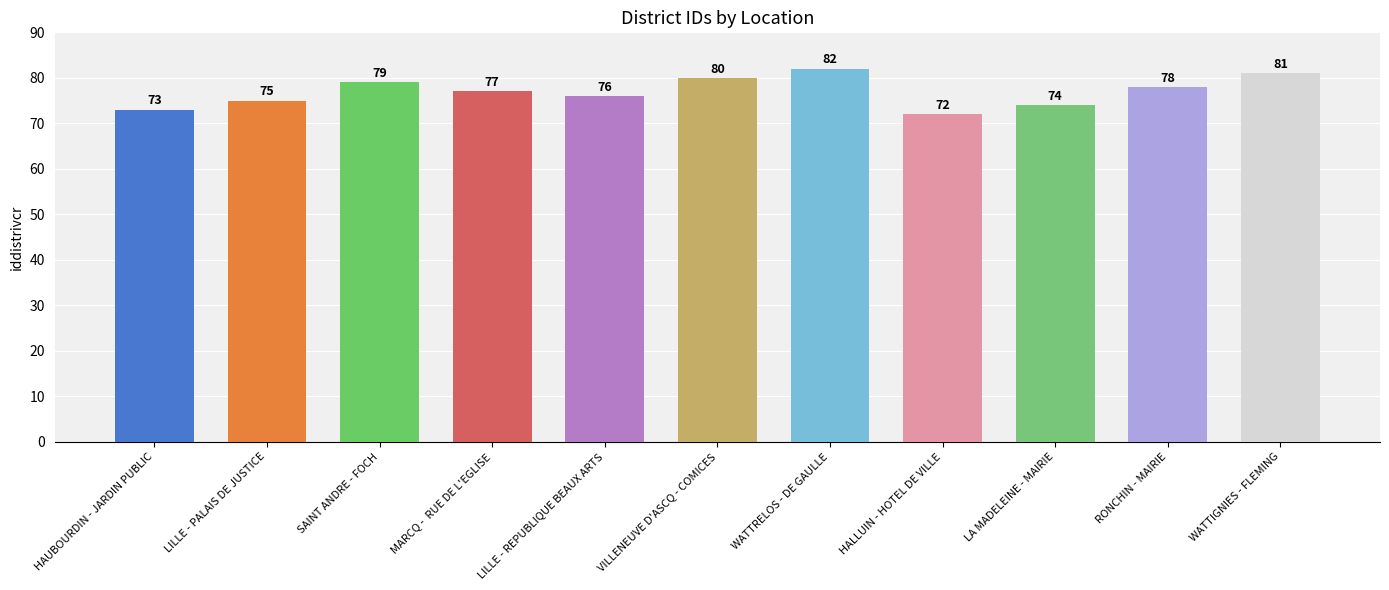

What is the maximum value shown in the chart?

82